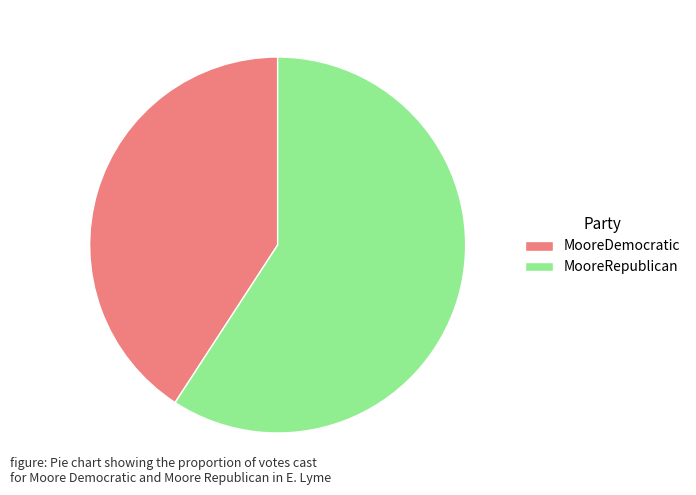

What is the ratio of the value at MooreDemocratic to the value at MooreRepublican?

0.7